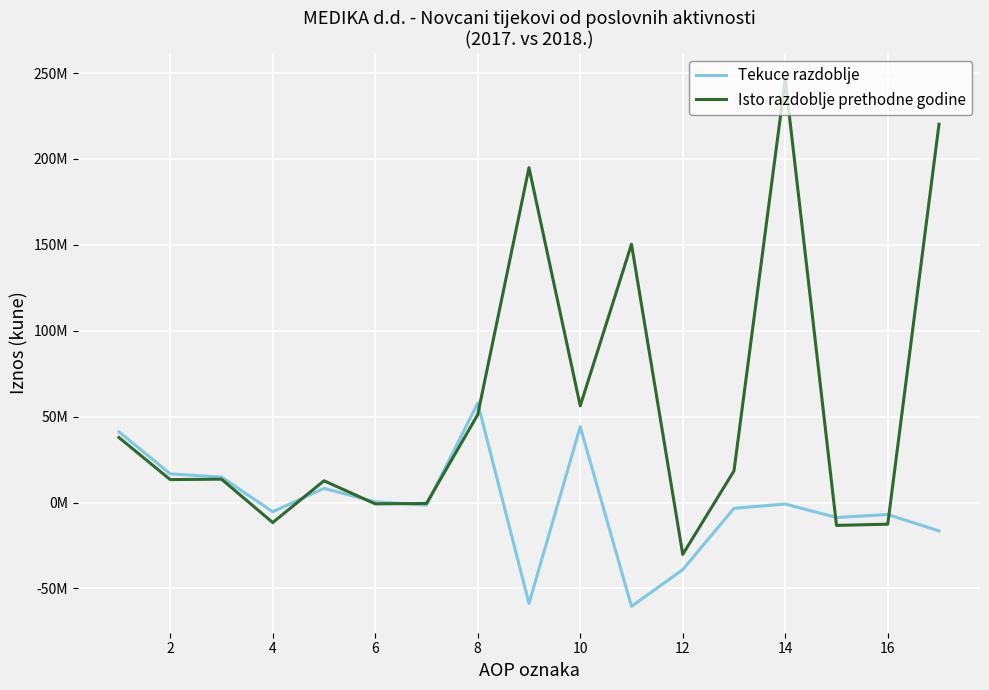

Does the chart display data point markers on the line(s)?

No